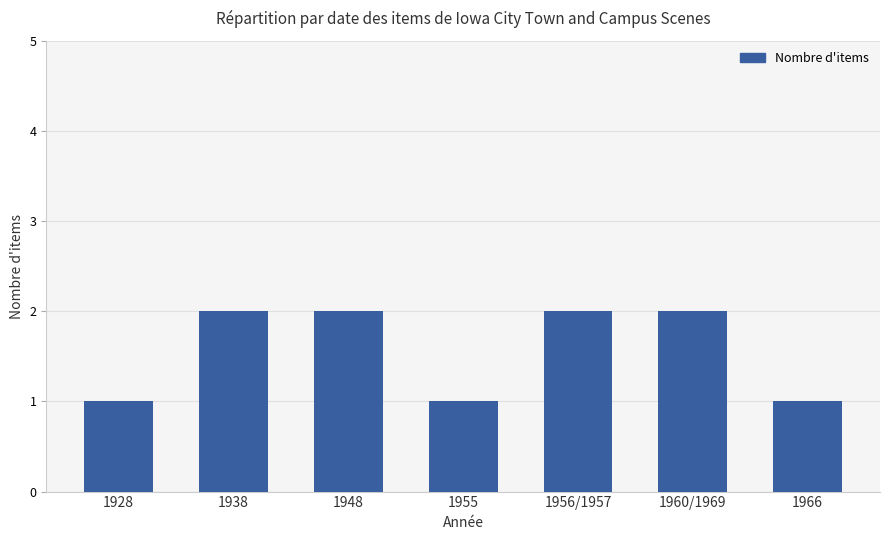

What is the label of the 4th bar from the right?

1955